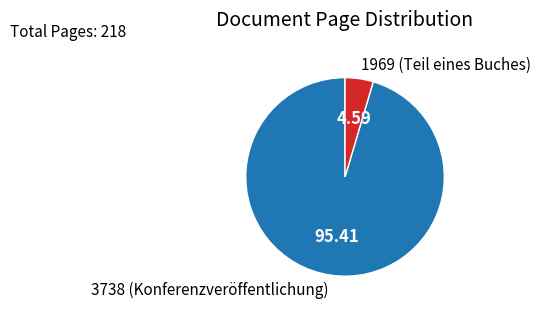

Rank the categories by value from highest to lowest.

3738 (Konferenzveröffentlichung), 1969 (Teil eines Buches)